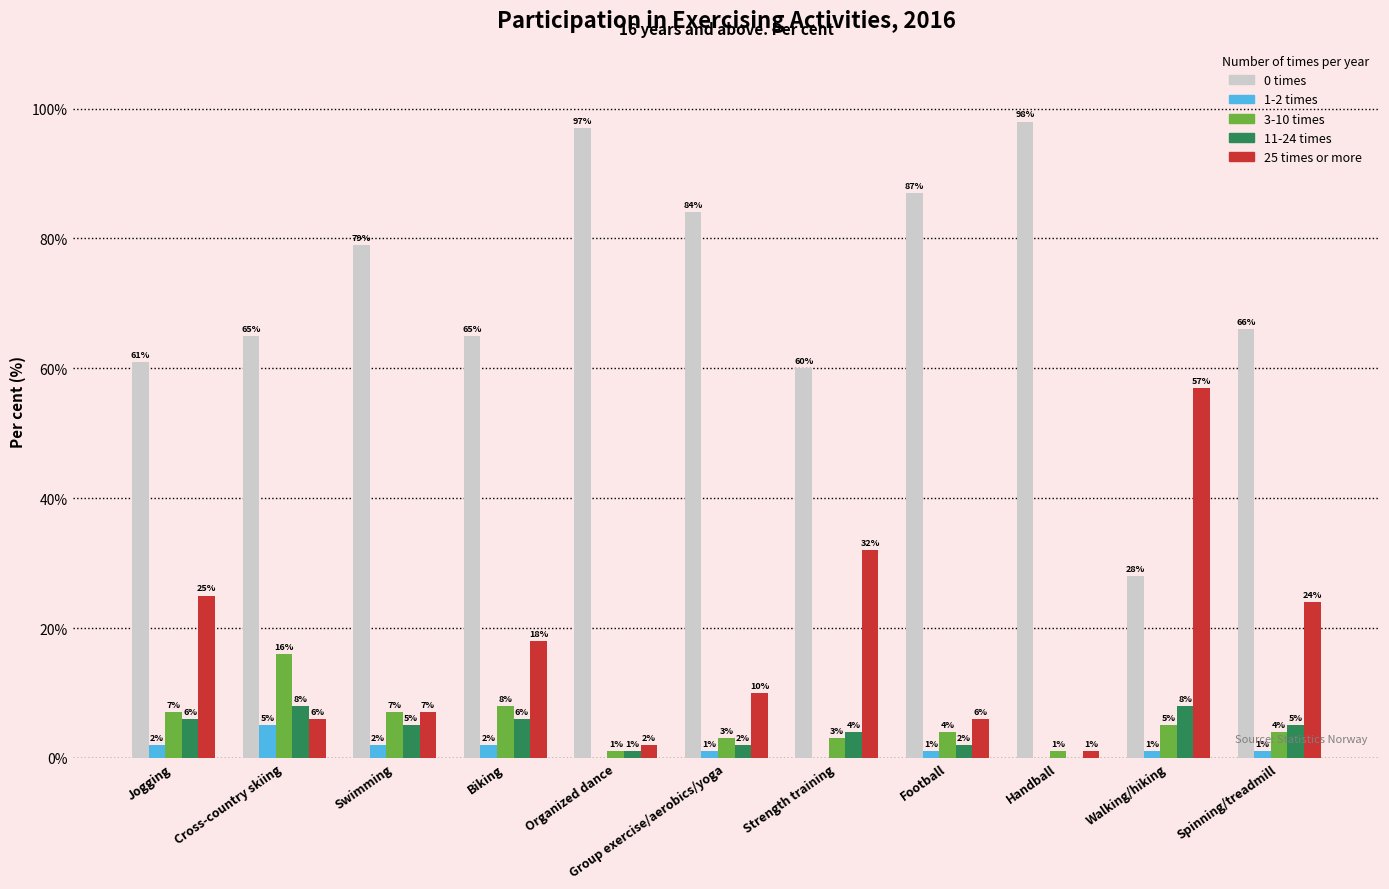

The 0 times series shows 19 at Cross-country skiing. True or false?

False